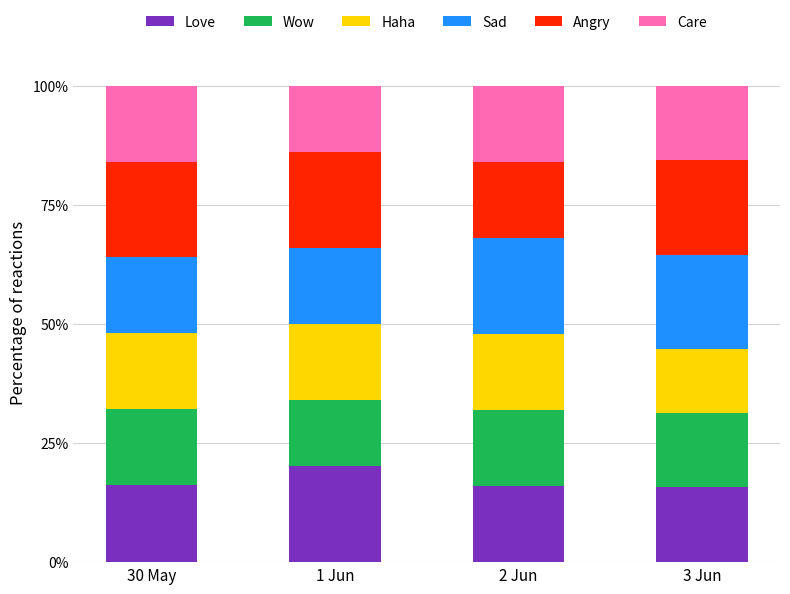

True or false: Love has a value of 7.2 at 30 May.

False